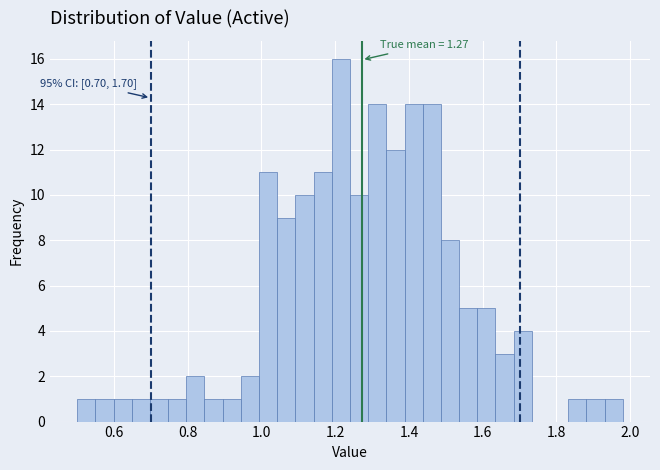

Around what value on the x-axis is the tallest bar? Give the approximate position of its centre, as read against the axis.

1.22